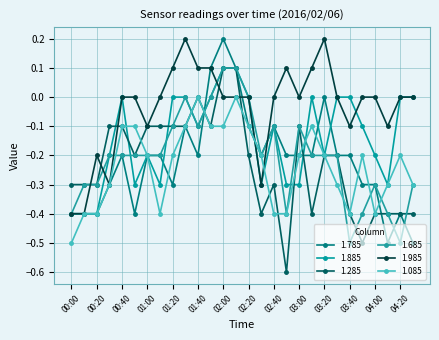

How many lines are shown in the chart?

6